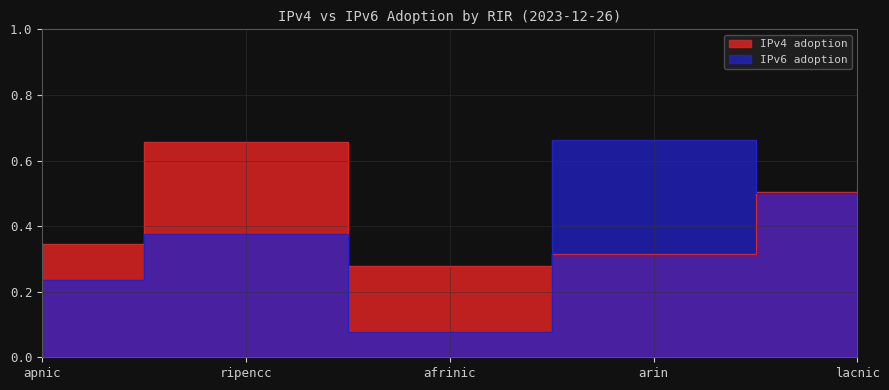

True or false: IPv4 adoption and IPv6 adoption cross at least once.

True